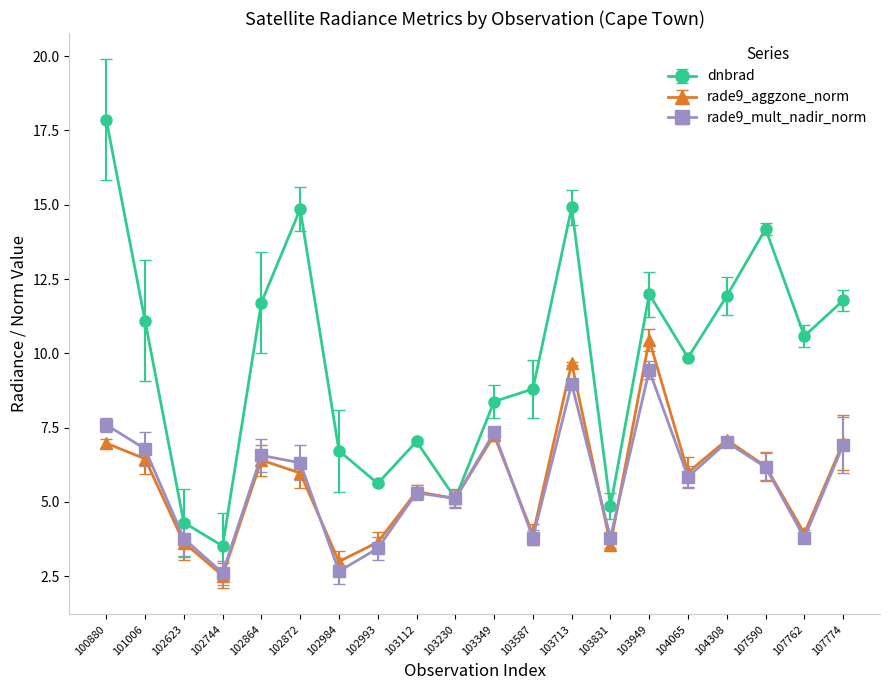

What is the approximate value of dnbrad at 101006?

11.1